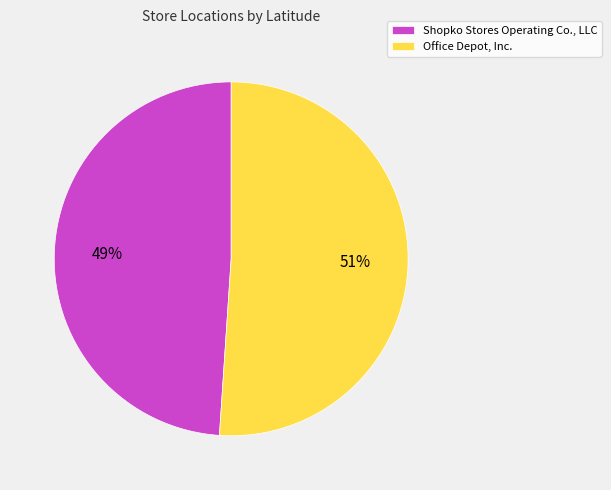

Between Office Depot, Inc. and Shopko Stores Operating Co., LLC, which is larger?

Office Depot, Inc.